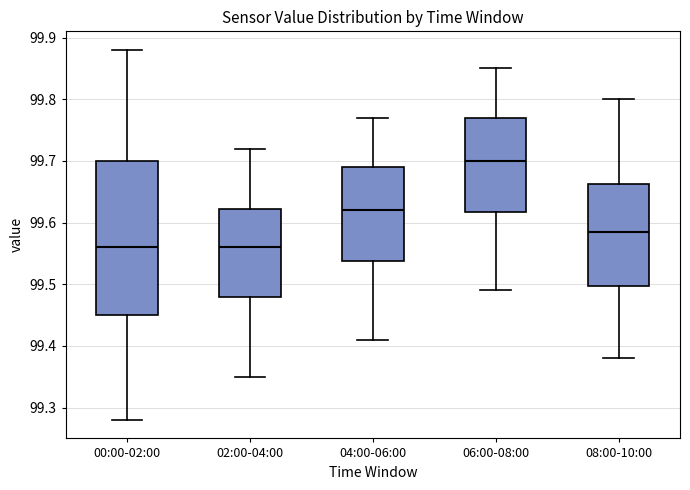

Reading left to right, transcribe this box plot: for each box, give where its median line is, the range the box spans, and where its two whiskers end, as read against the y-axis. The values are not printed on the chart, so give them approximately, as read against the axis.

00:00-02:00: median 99.56, box 99.45 to 99.70, whiskers 99.28 to 99.88
02:00-04:00: median 99.56, box 99.48 to 99.62, whiskers 99.35 to 99.72
04:00-06:00: median 99.62, box 99.54 to 99.69, whiskers 99.41 to 99.77
06:00-08:00: median 99.70, box 99.62 to 99.77, whiskers 99.49 to 99.85
08:00-10:00: median 99.59, box 99.50 to 99.66, whiskers 99.38 to 99.80